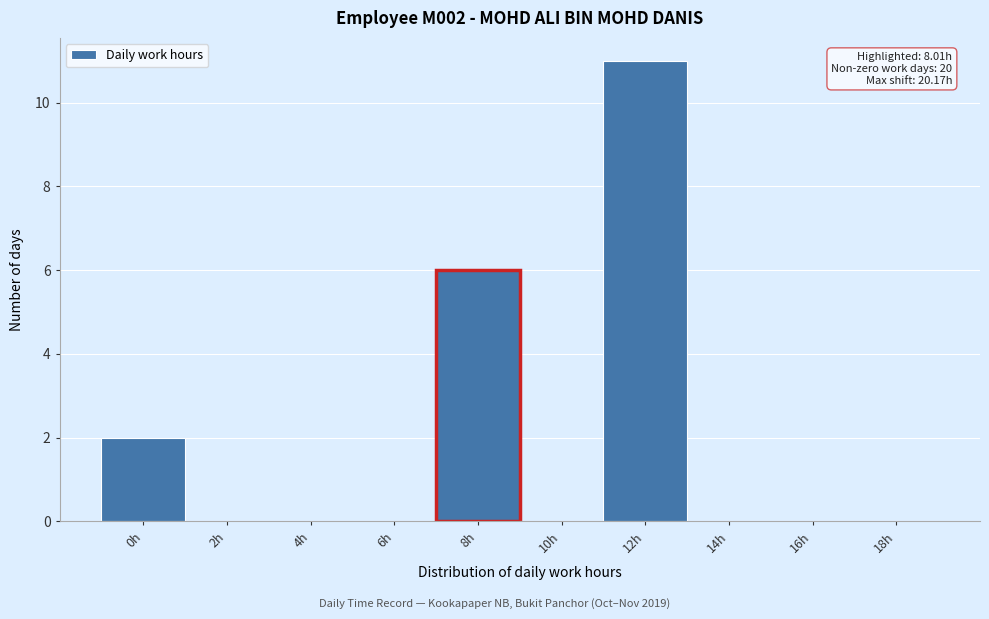

Reading left to right, extract all data points from this chart.

0h=2	2h=0	4h=0	6h=0	8h=6	10h=0	12h=11	14h=0	16h=0	18h=0